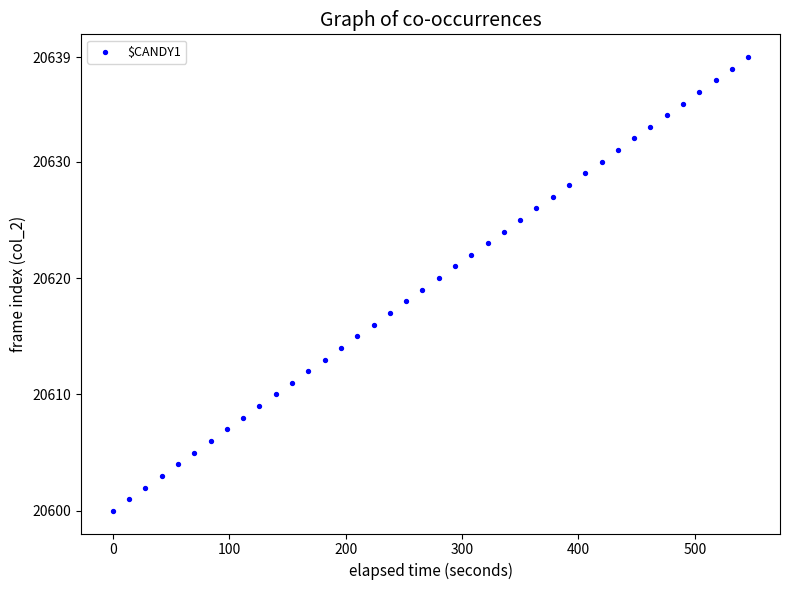

What is the range of Y values (max minus min)?

39